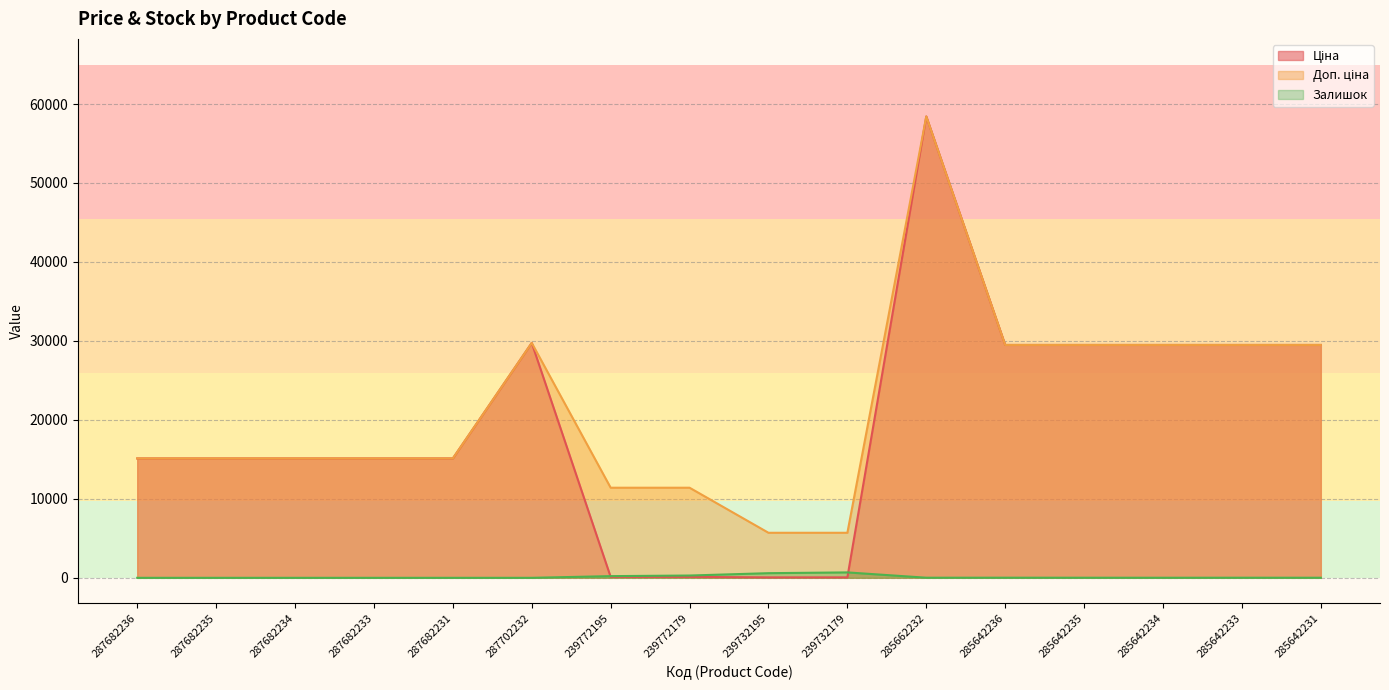

At which label does Ціна first exceed 15120?

287702232